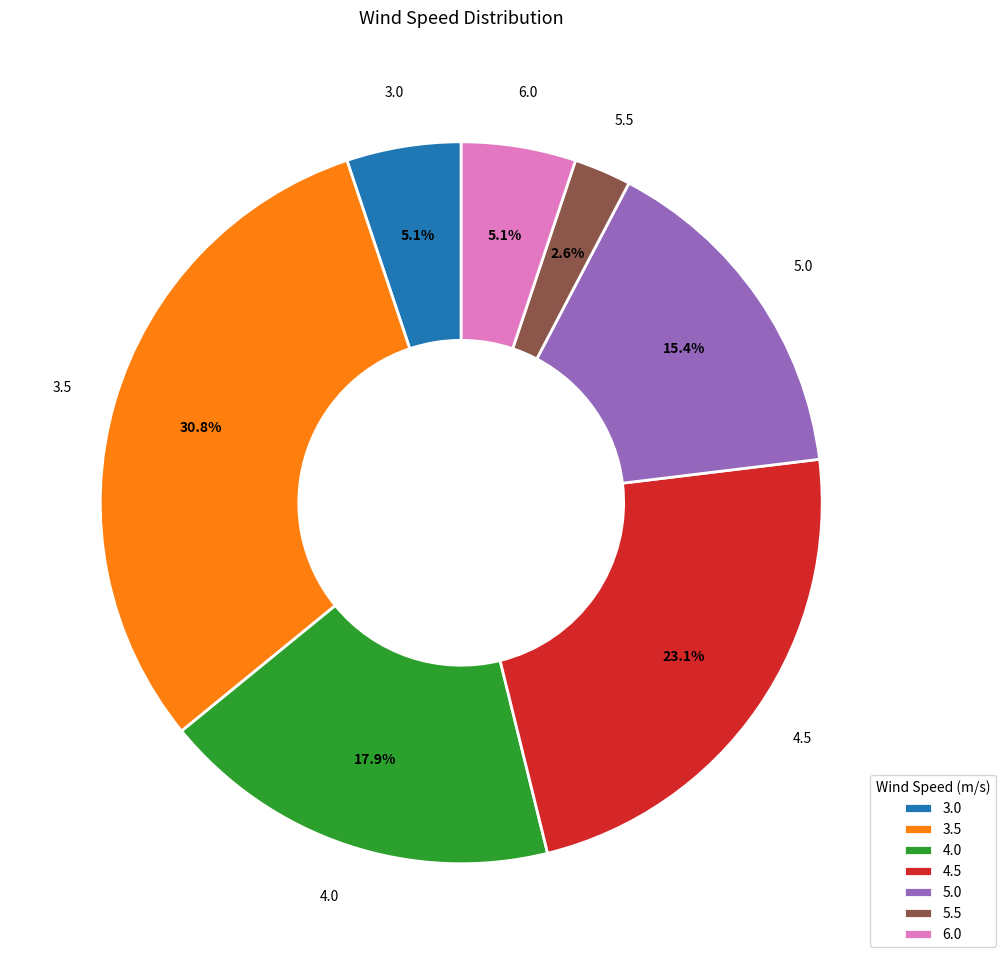

What percentage is NOT represented by 4.0?

82.1%